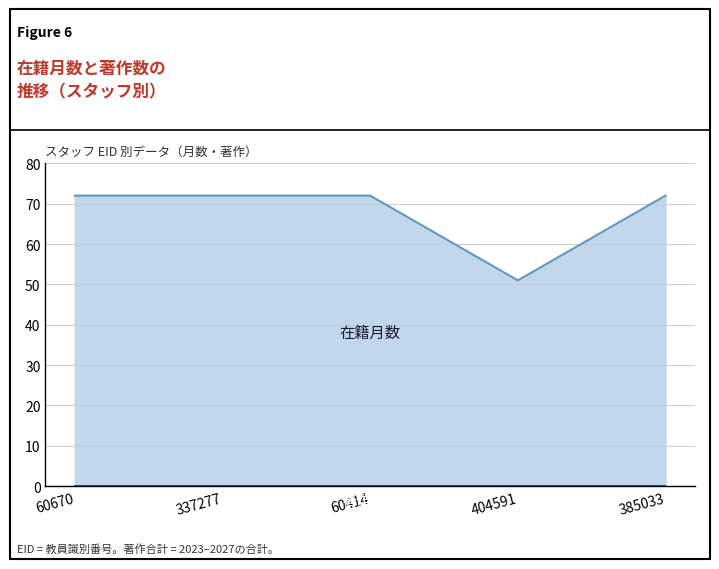

What is the label of the 4th point from the right?

337277